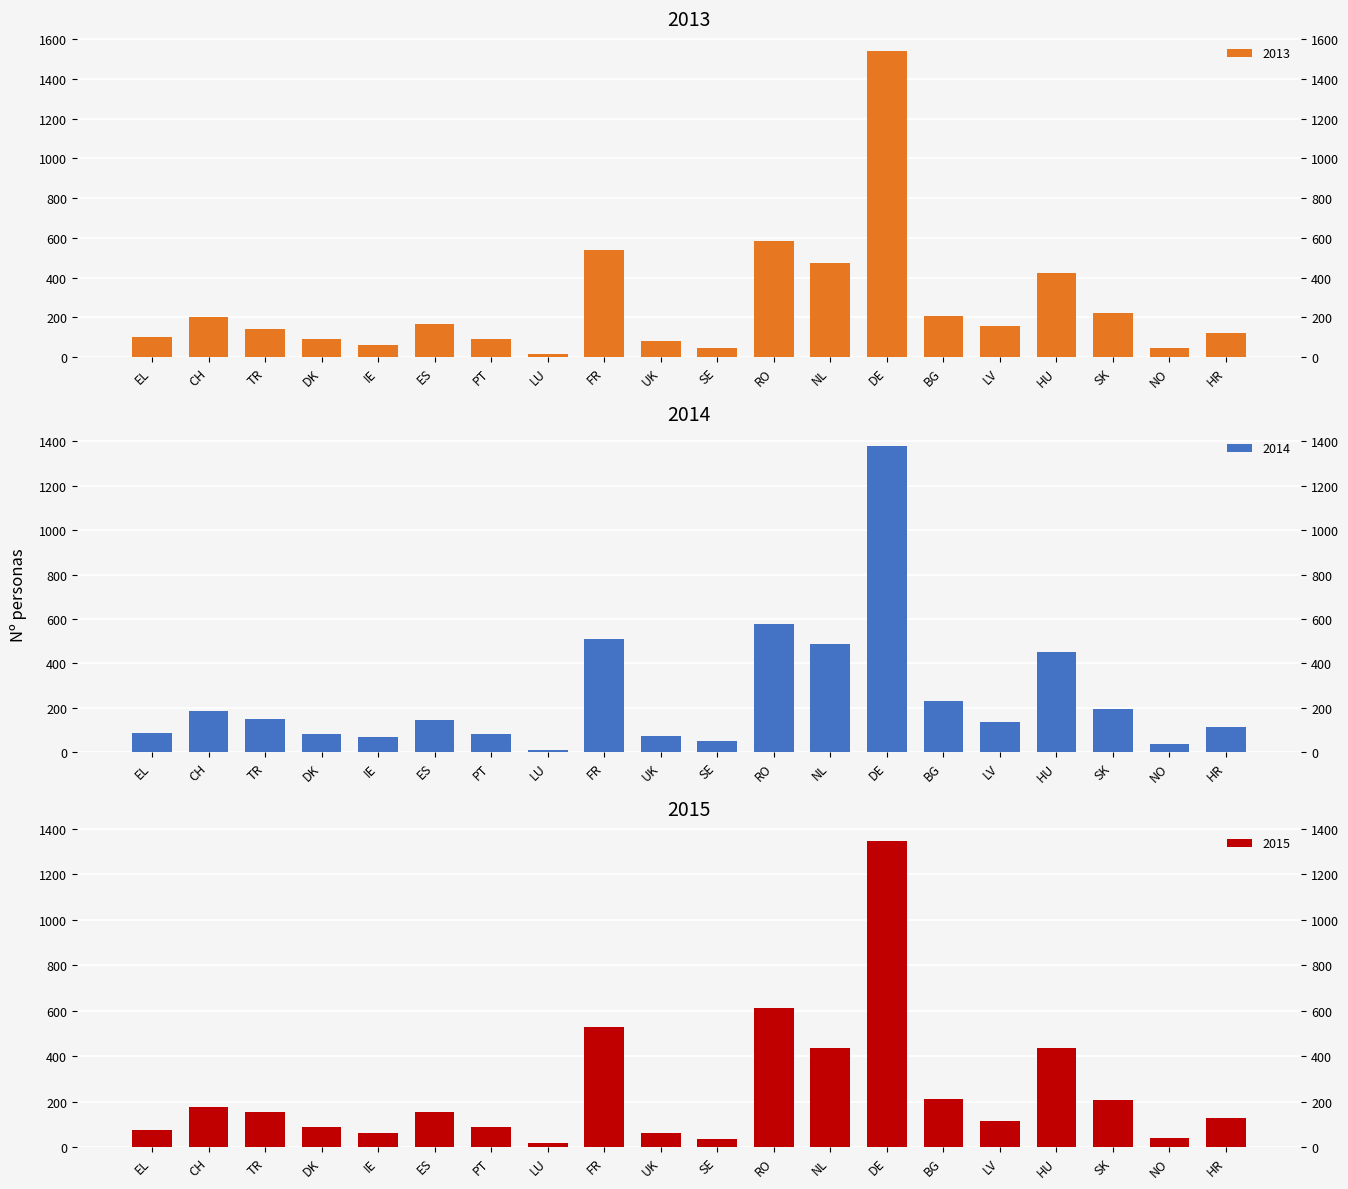

What is the difference between the highest and lowest values at BG?

23